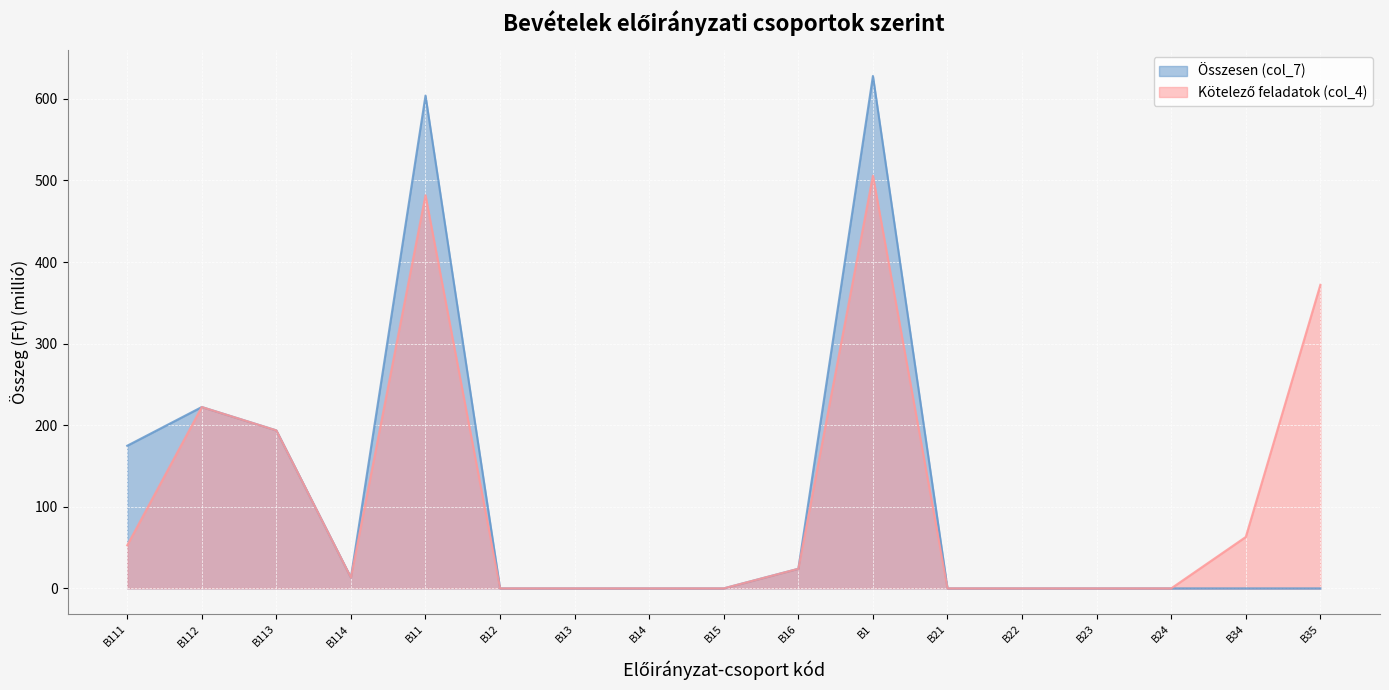

What are all the series names shown in the legend?

Összesen (col_7), Kötelező feladatok (col_4)